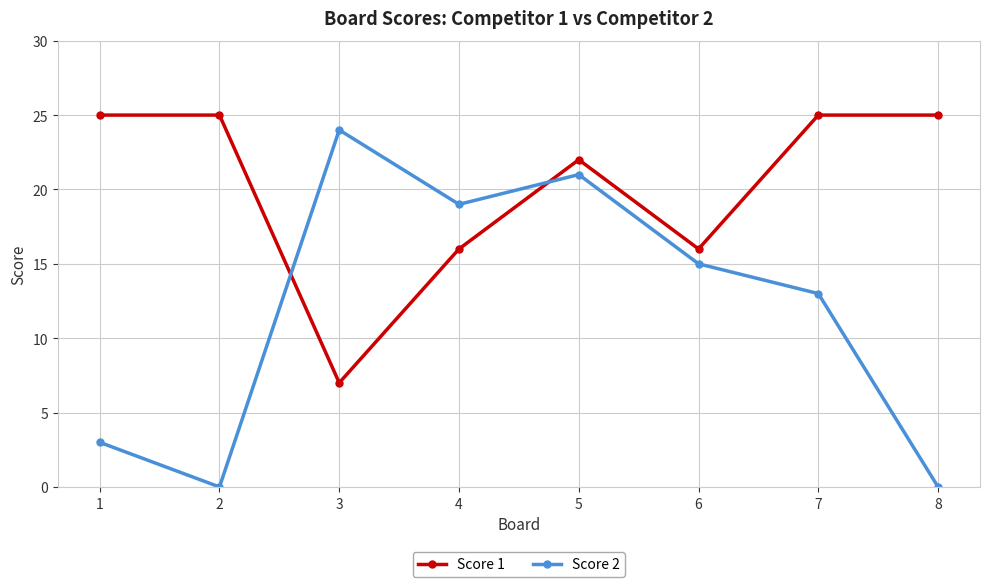

How many times do Score 1 and Score 2 cross each other?

2